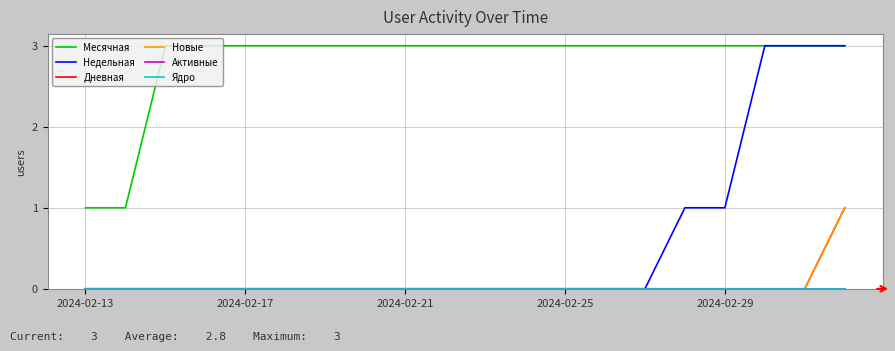

At which category is the sum across all series the highest?

19